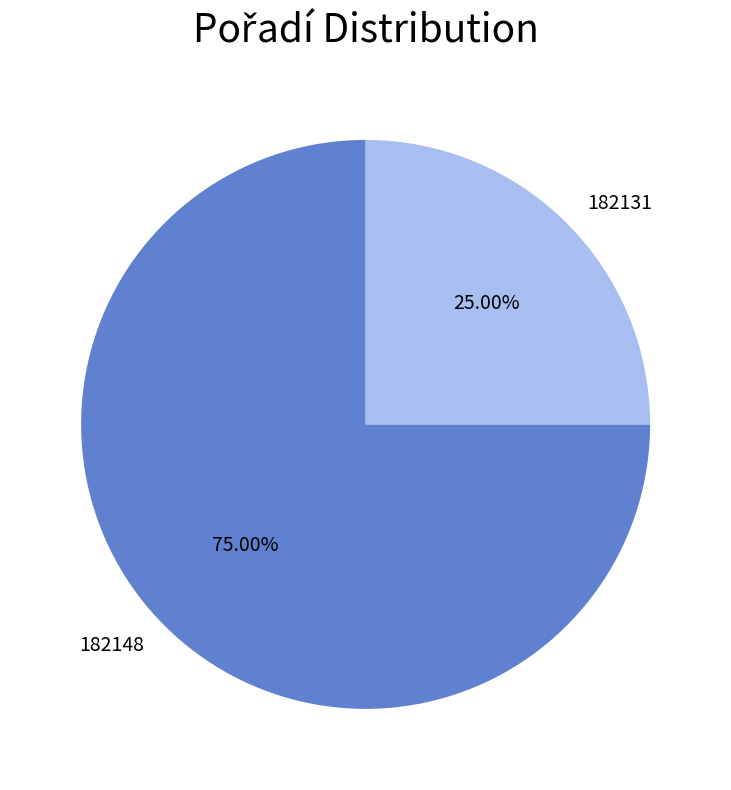

Which slice is the largest?

182148